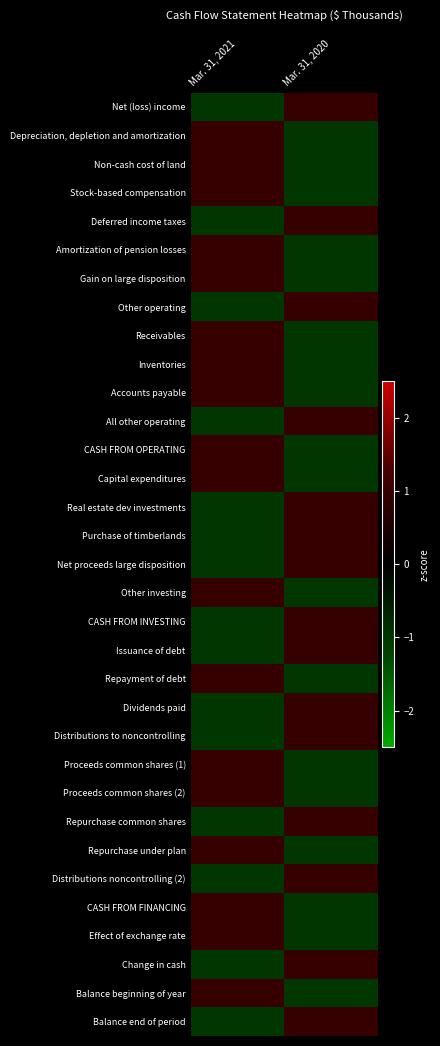

Reading left to right, transcribe all the data shown in this chart.

Net (loss) income: Mar. 31, 2021=-1	Mar. 31, 2020=1
Depreciation, depletion and amortization: Mar. 31, 2021=1	Mar. 31, 2020=-1
Non-cash cost of land: Mar. 31, 2021=1	Mar. 31, 2020=-1
Stock-based compensation: Mar. 31, 2021=1	Mar. 31, 2020=-1
Deferred income taxes: Mar. 31, 2021=-1	Mar. 31, 2020=1
Amortization of pension losses: Mar. 31, 2021=1	Mar. 31, 2020=-1
Gain on large disposition: Mar. 31, 2021=1	Mar. 31, 2020=-1
Other operating: Mar. 31, 2021=-1	Mar. 31, 2020=1
Receivables: Mar. 31, 2021=1	Mar. 31, 2020=-1
Inventories: Mar. 31, 2021=1	Mar. 31, 2020=-1
Accounts payable: Mar. 31, 2021=1	Mar. 31, 2020=-1
All other operating: Mar. 31, 2021=-1	Mar. 31, 2020=1
CASH FROM OPERATING: Mar. 31, 2021=1	Mar. 31, 2020=-1
Capital expenditures: Mar. 31, 2021=1	Mar. 31, 2020=-1
Real estate dev investments: Mar. 31, 2021=-1	Mar. 31, 2020=1
Purchase of timberlands: Mar. 31, 2021=-1	Mar. 31, 2020=1
Net proceeds large disposition: Mar. 31, 2021=-1	Mar. 31, 2020=1
Other investing: Mar. 31, 2021=1	Mar. 31, 2020=-1
CASH FROM INVESTING: Mar. 31, 2021=-1	Mar. 31, 2020=1
Issuance of debt: Mar. 31, 2021=-1	Mar. 31, 2020=1
Repayment of debt: Mar. 31, 2021=1	Mar. 31, 2020=-1
Dividends paid: Mar. 31, 2021=-1	Mar. 31, 2020=1
Distributions to noncontrolling: Mar. 31, 2021=-1	Mar. 31, 2020=1
Proceeds common shares (1): Mar. 31, 2021=1	Mar. 31, 2020=-1
Proceeds common shares (2): Mar. 31, 2021=1	Mar. 31, 2020=-1
Repurchase common shares: Mar. 31, 2021=-1	Mar. 31, 2020=1
Repurchase under plan: Mar. 31, 2021=1	Mar. 31, 2020=-1
Distributions noncontrolling (2): Mar. 31, 2021=-1	Mar. 31, 2020=1
CASH FROM FINANCING: Mar. 31, 2021=1	Mar. 31, 2020=-1
Effect of exchange rate: Mar. 31, 2021=1	Mar. 31, 2020=-1
Change in cash: Mar. 31, 2021=-1	Mar. 31, 2020=1
Balance beginning of year: Mar. 31, 2021=1	Mar. 31, 2020=-1
Balance end of period: Mar. 31, 2021=-1	Mar. 31, 2020=1